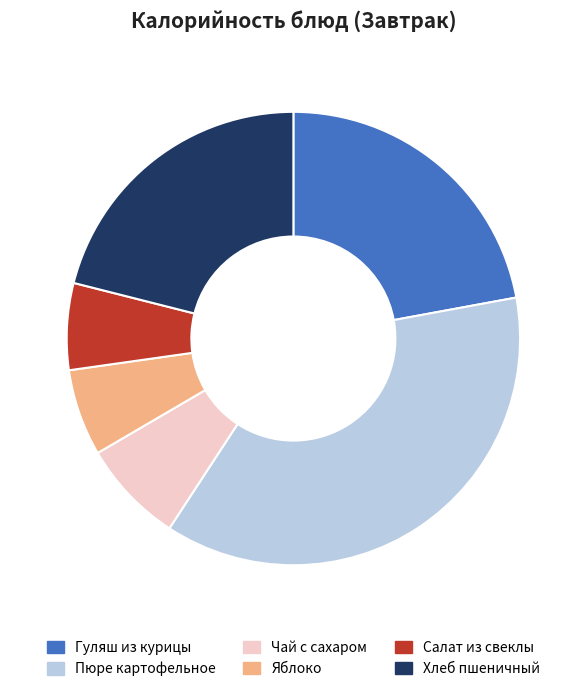

Is it true that Яблоко is 1% of the pie?

False